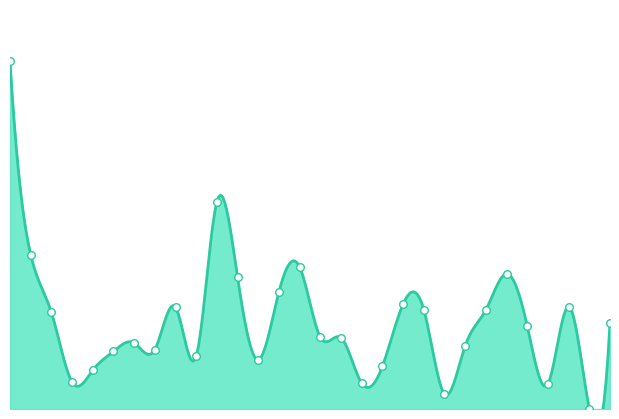

What is the change in value from 12 to 34?

-0.1